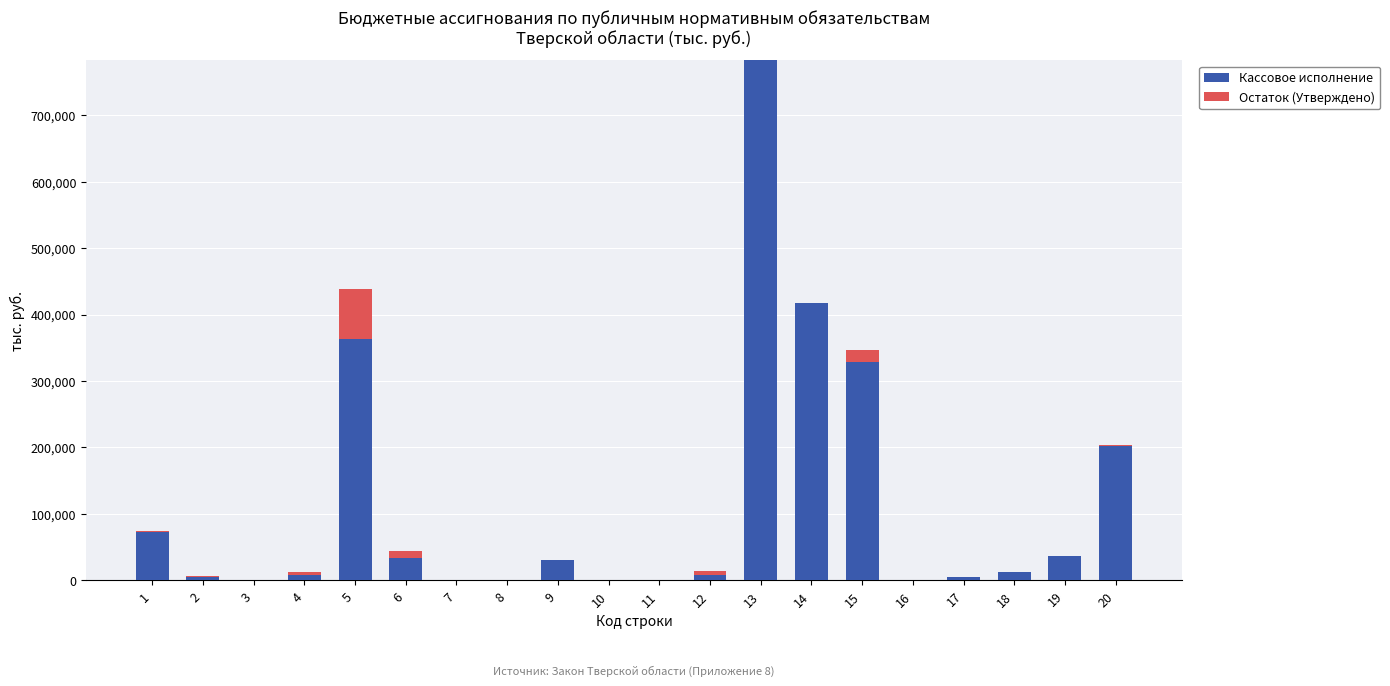

What is the sum of all Кассовое исполнение values?

2307667.9